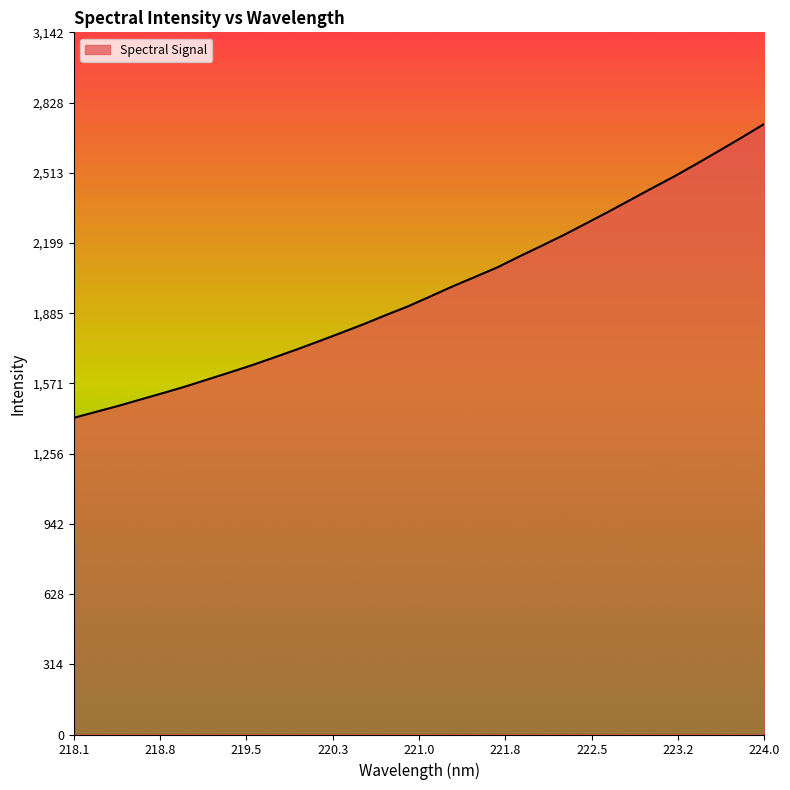

What is the difference between the maximum and minimum values?

1315.3